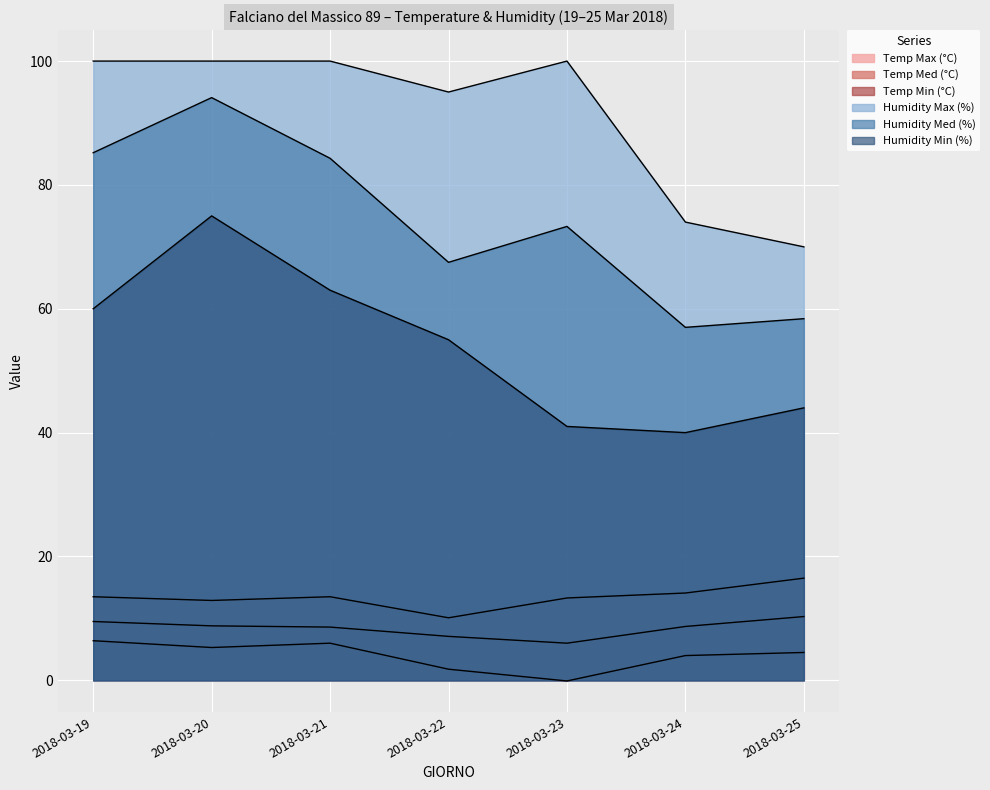

In Temp Max (°C), how many points are higher than both neighbors (excluding endpoints)?

1